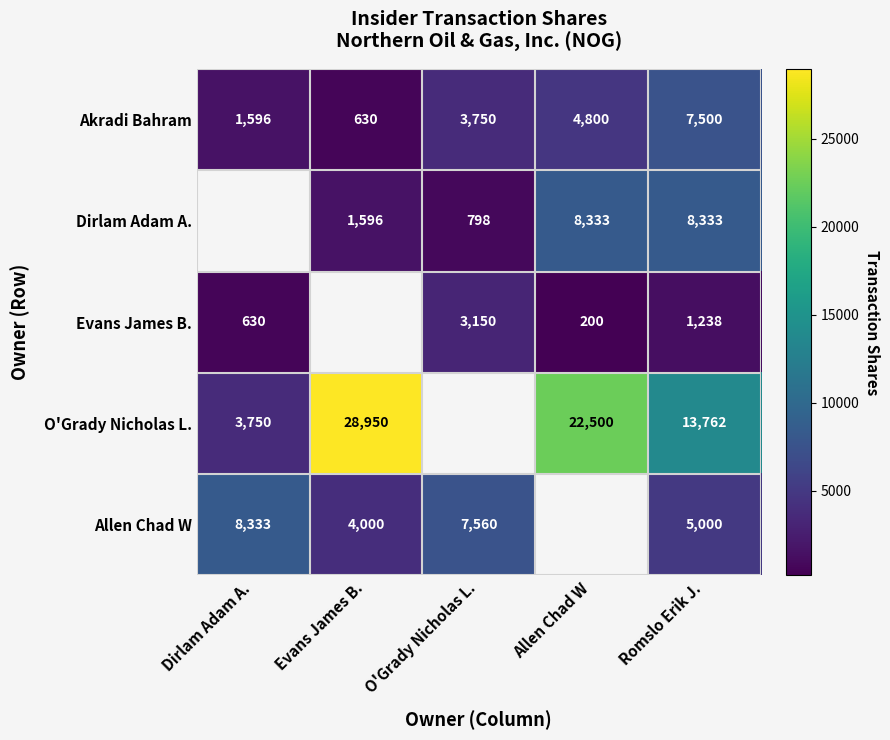

Between Dirlam Adam A. and Romslo Erik J., which is larger?

Romslo Erik J.